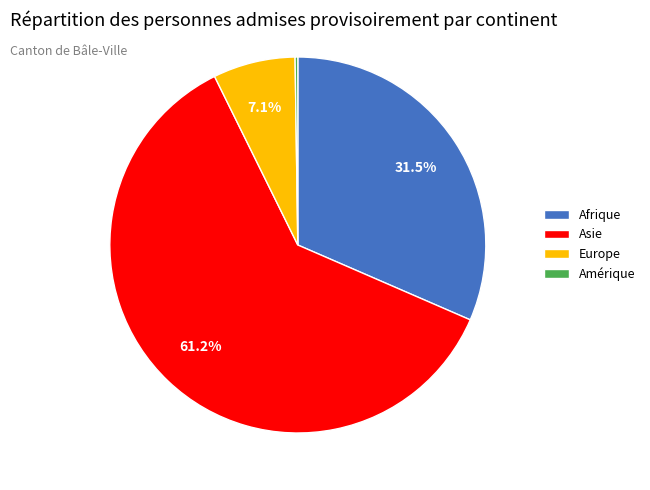

Which slice is the largest?

Asie